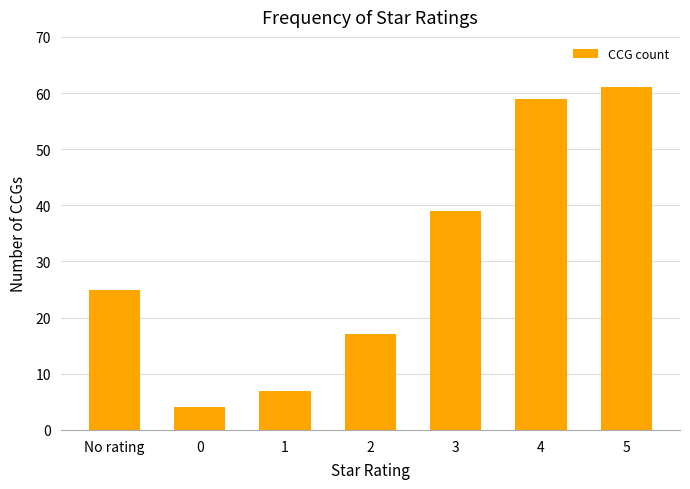

True or false: the data shows 61 at 5.

True